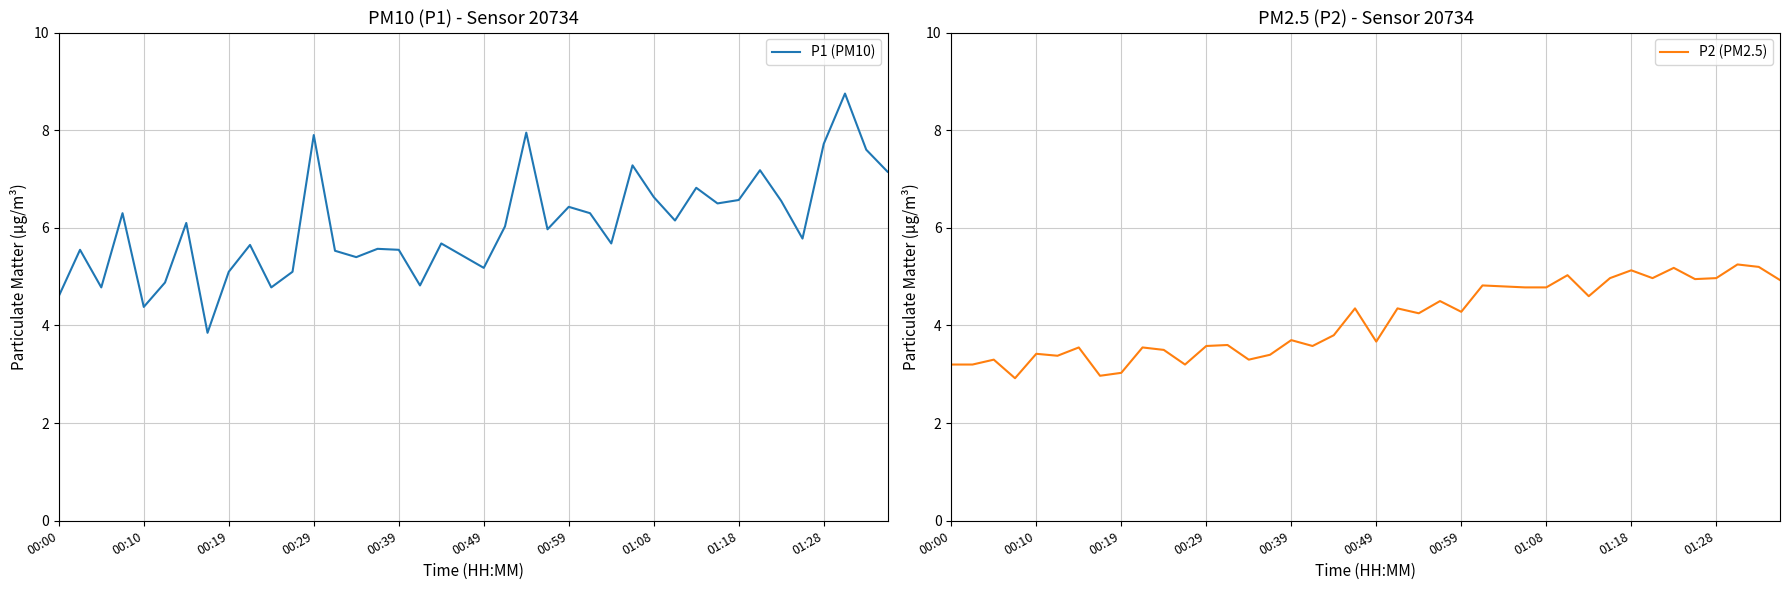

Is it true that P1 (PM10) equals 7.2 at 00:49?

False